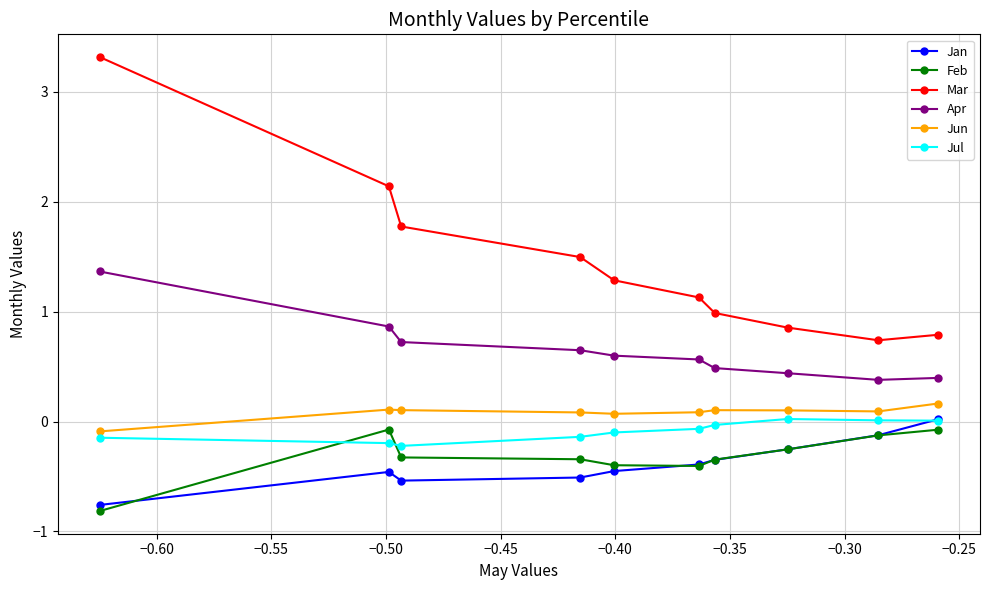

What is the difference between the maximum and second lowest values in the Apr series?

1.0